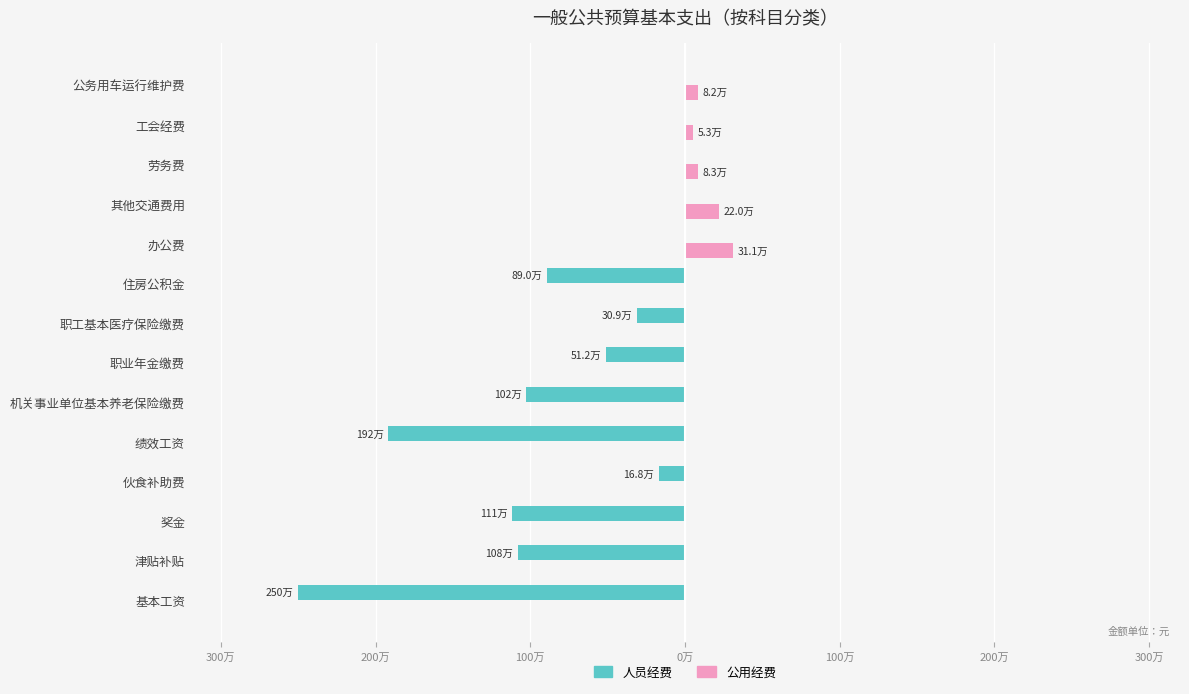

What is the sum of all 公用经费 values?

749586.9